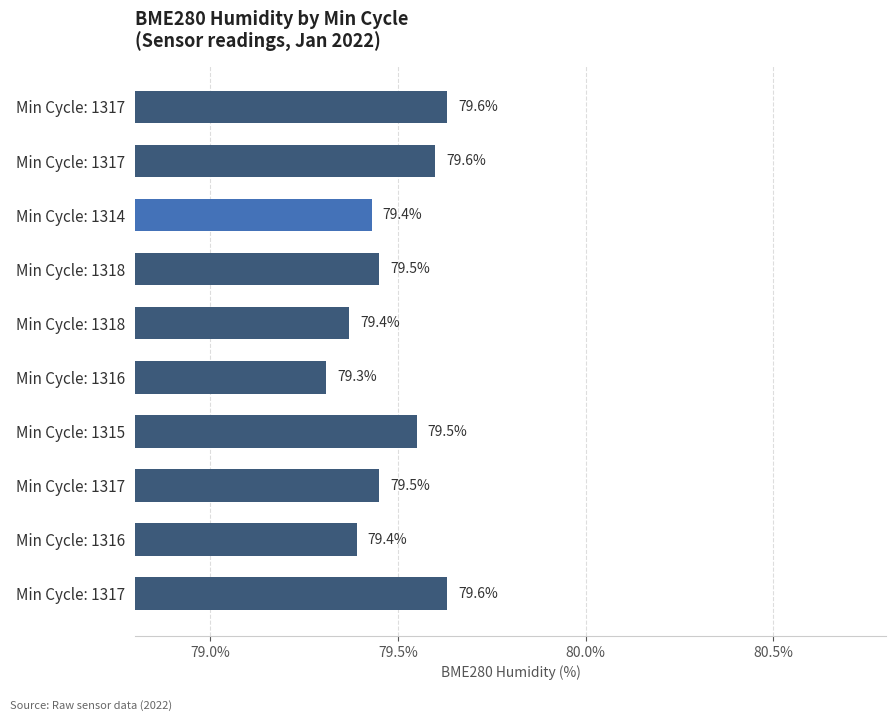

What is the sum of all values?

794.8